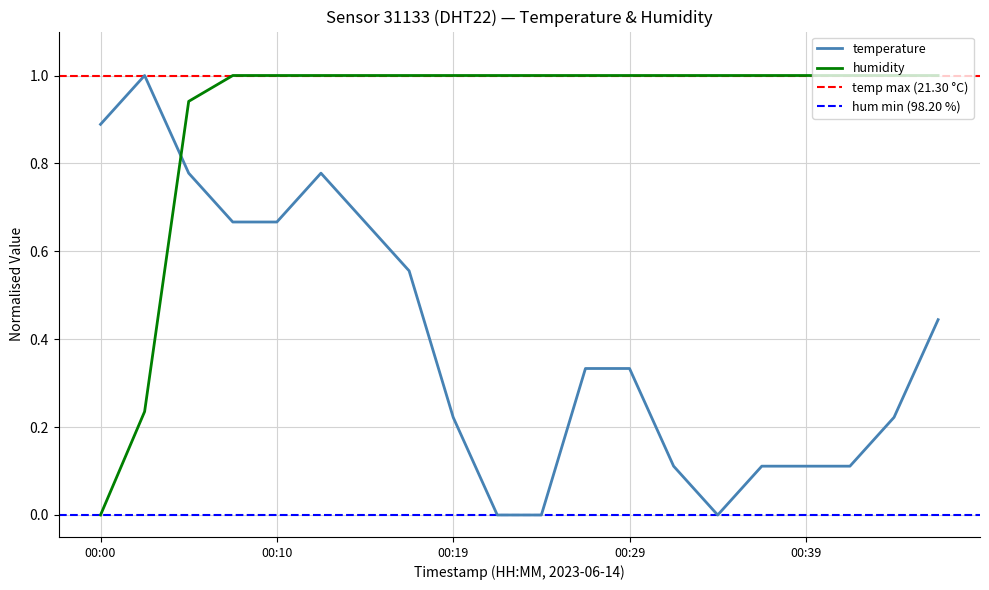

Which category has the lowest value in the humidity series?

00:00